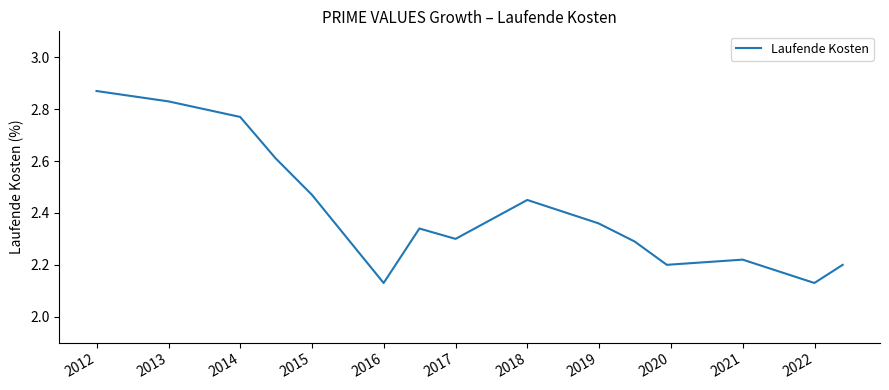

What is the difference between the maximum and minimum values?

0.7